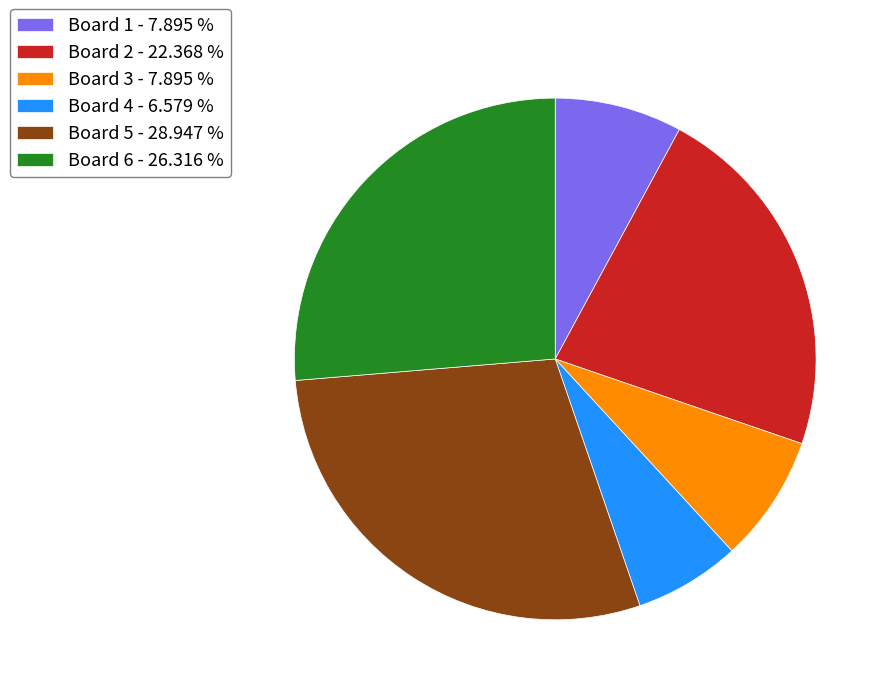

Is there a majority slice in this chart?

No